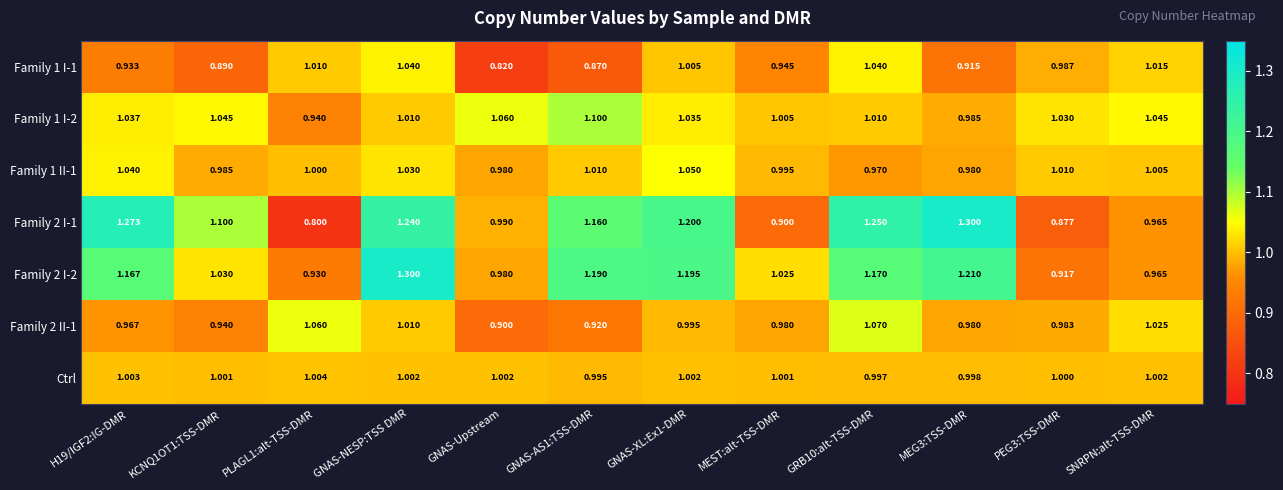

At which category is the sum across all series the highest?

GNAS-NESP:TSS DMR